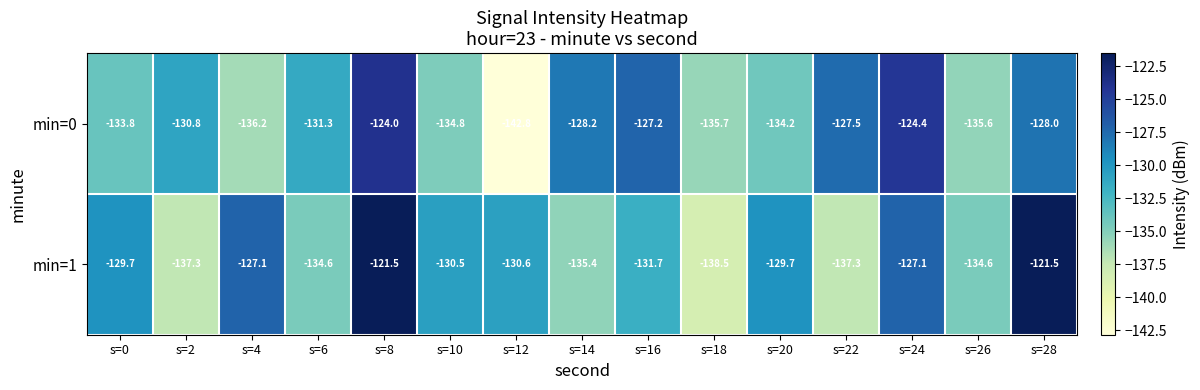

Reading left to right, transcribe all the data shown in this chart.

min=0: -133.8	-130.8	-136.2	-131.3	-124.0	-134.8	-142.8	-128.2	-127.2	-135.7	-134.2	-127.5	-124.4	-135.6	-128.0
min=1: -129.7	-137.3	-127.1	-134.6	-121.5	-130.5	-130.6	-135.4	-131.7	-138.5	-129.7	-137.3	-127.1	-134.6	-121.5